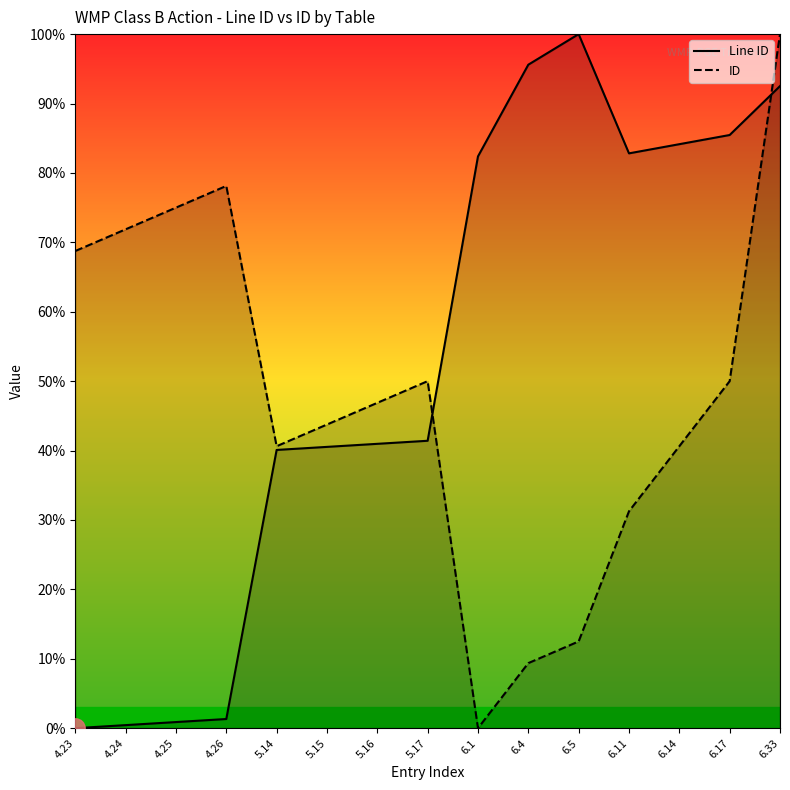

At how many categories does at least one series exceed 10?

15